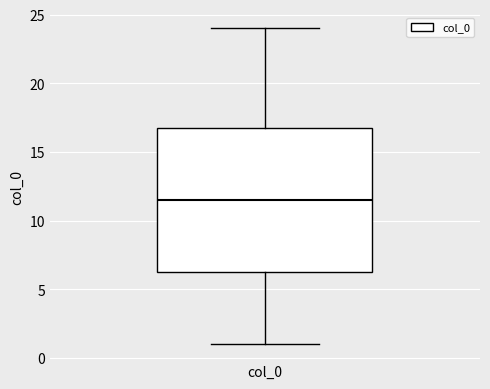

Where is the upper edge of the box for col_0 on the y-axis? The values are not printed on the chart, so give them approximately, as read against the axis.

17.0